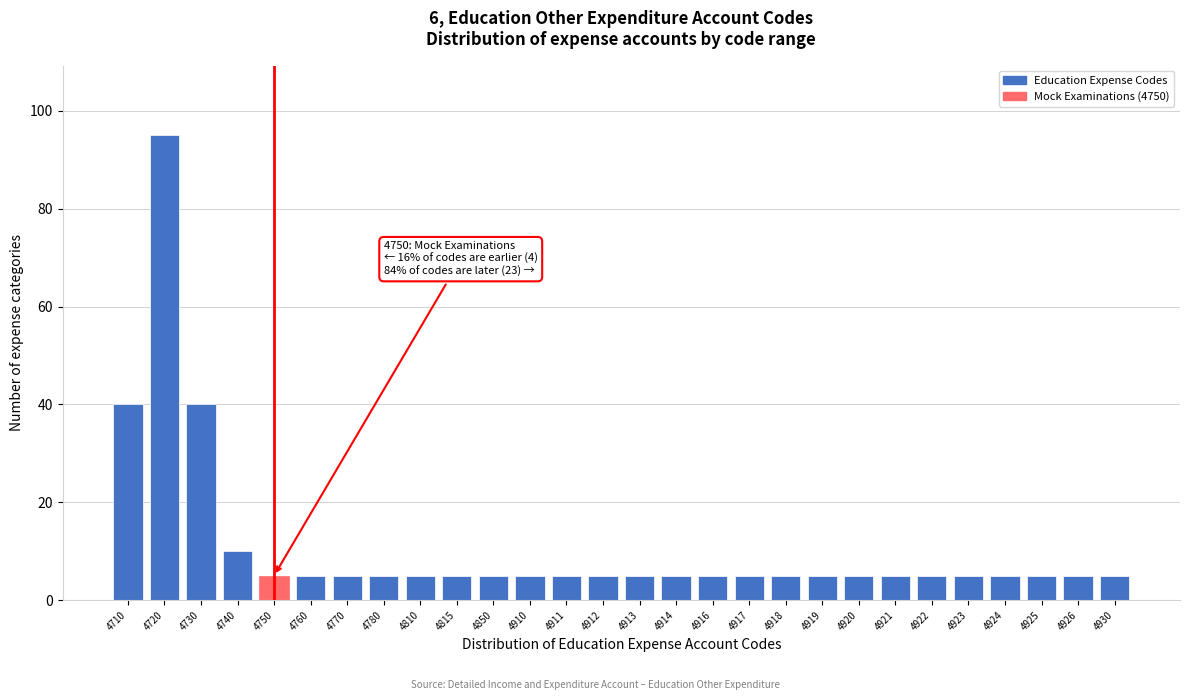

Reading left to right, list all the values displayed in this chart.

4710=40	4720=95	4730=40	4740=10	4750=5	4760=5	4770=5	4780=5	4810=5	4815=5	4850=5	4910=5	4911=5	4912=5	4913=5	4914=5	4916=5	4917=5	4918=5	4919=5	4920=5	4921=5	4922=5	4923=5	4924=5	4925=5	4926=5	4930=5